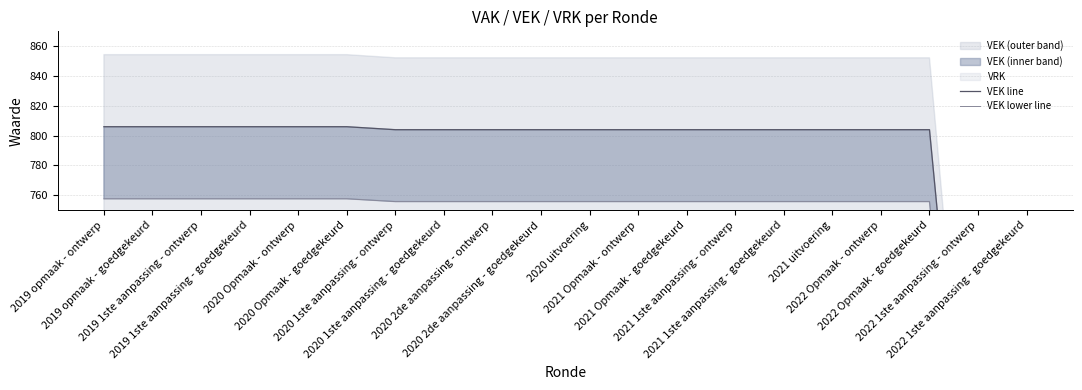

Which has a higher value, 2020 uitvoering or 2020 Opmaak - goedgekeurd?

2020 Opmaak - goedgekeurd